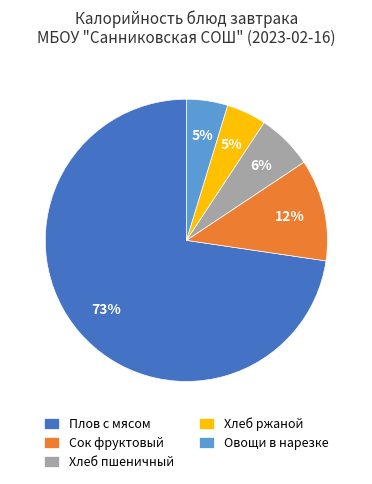

Which slice is the largest?

Плов с мясом